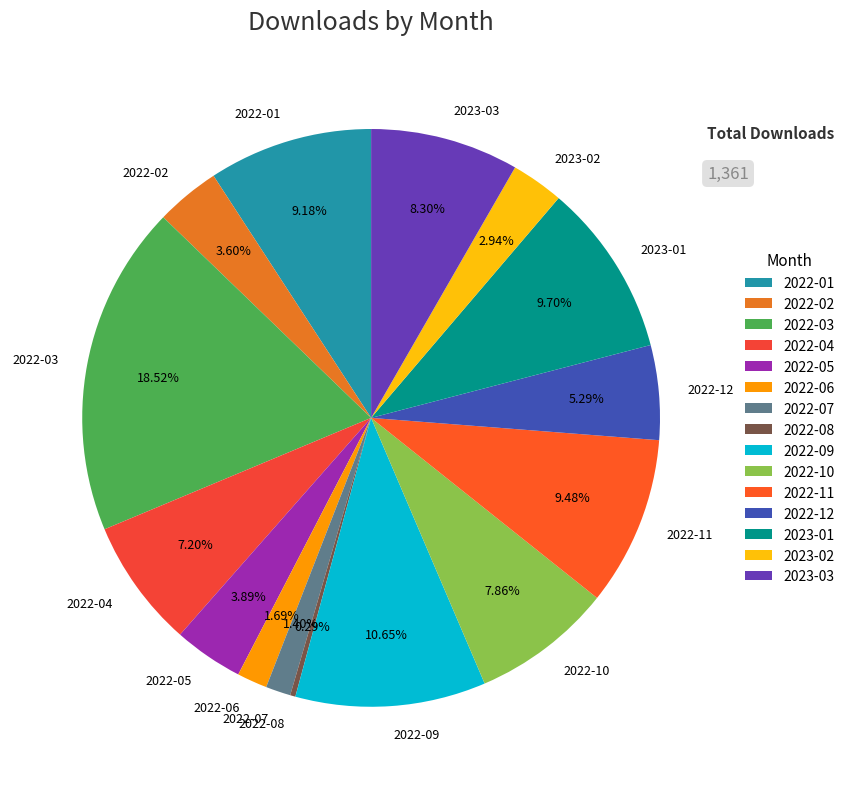

Which has a higher value, 2022-09 or 2022-08?

2022-09